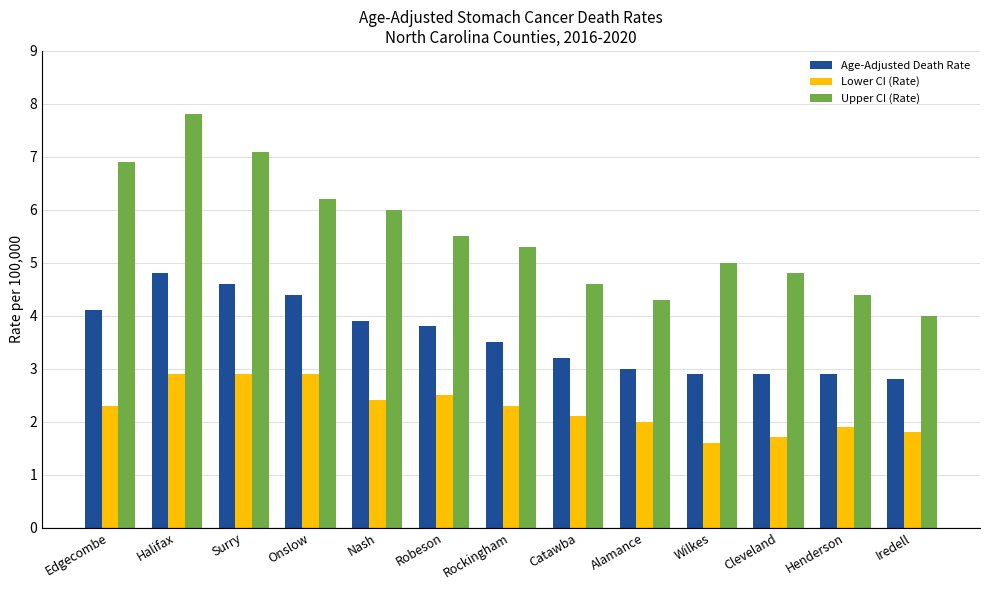

Reading right to left, transcribe all the data shown in this chart.

Age-Adjusted Death Rate: 2.8	2.9	2.9	2.9	3.0	3.2	3.5	3.8	3.9	4.4	4.6	4.8	4.1
Lower CI (Rate): 1.8	1.9	1.7	1.6	2.0	2.1	2.3	2.5	2.4	2.9	2.9	2.9	2.3
Upper CI (Rate): 4.0	4.4	4.8	5.0	4.3	4.6	5.3	5.5	6.0	6.2	7.1	7.8	6.9